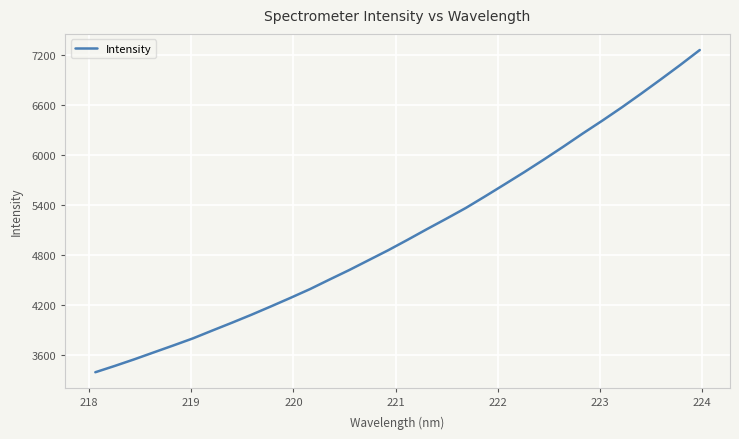

What is the difference between the maximum and minimum values?

3868.6